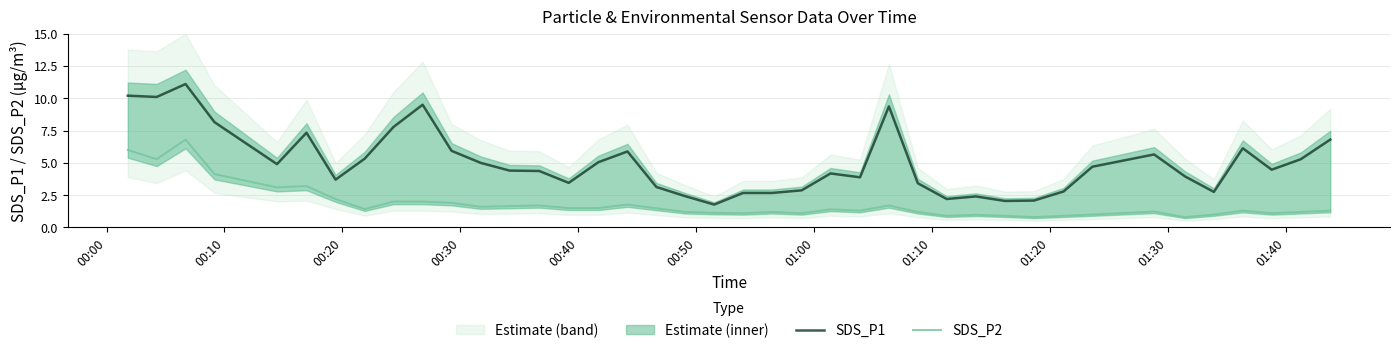

What is the average value of the SDS_P2 series?

1.8